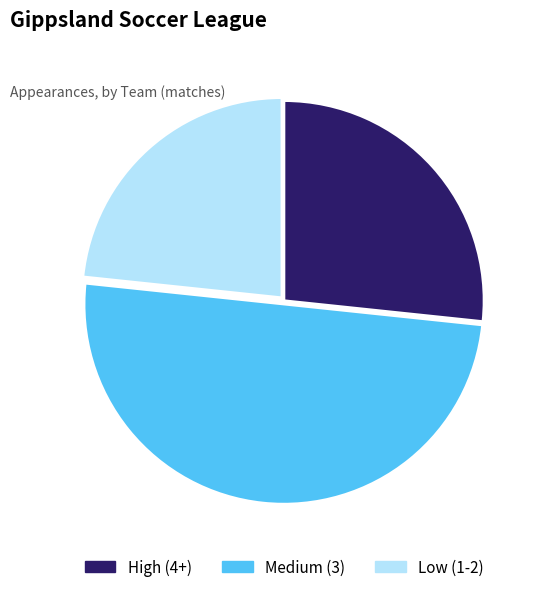

Combined, do Medium (3) and High (4+) account for over 50%?

Yes